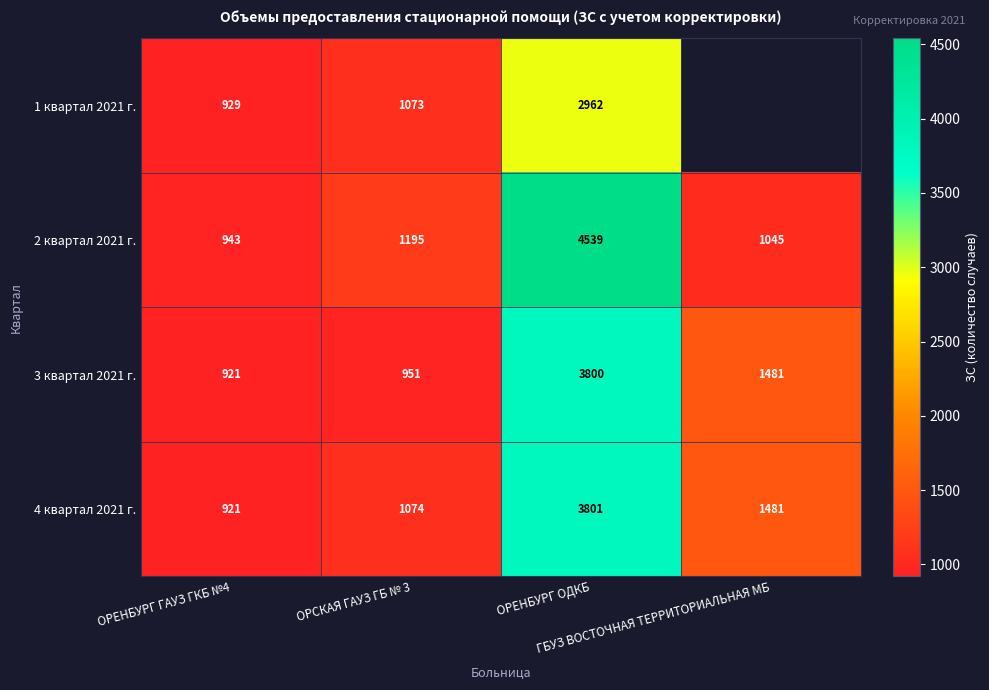

What is the minimum value shown in the chart?

921.0